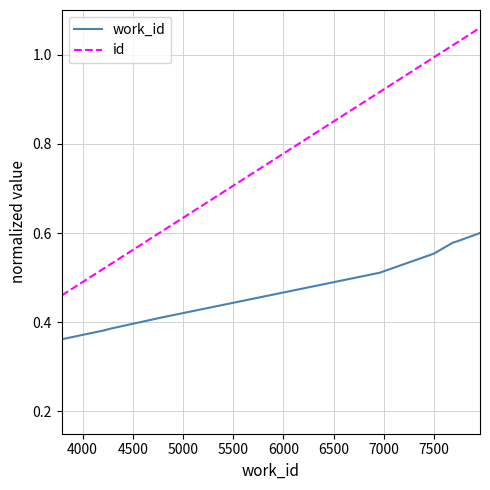

What is the difference between the maximum and minimum values in the work_id series?

0.2